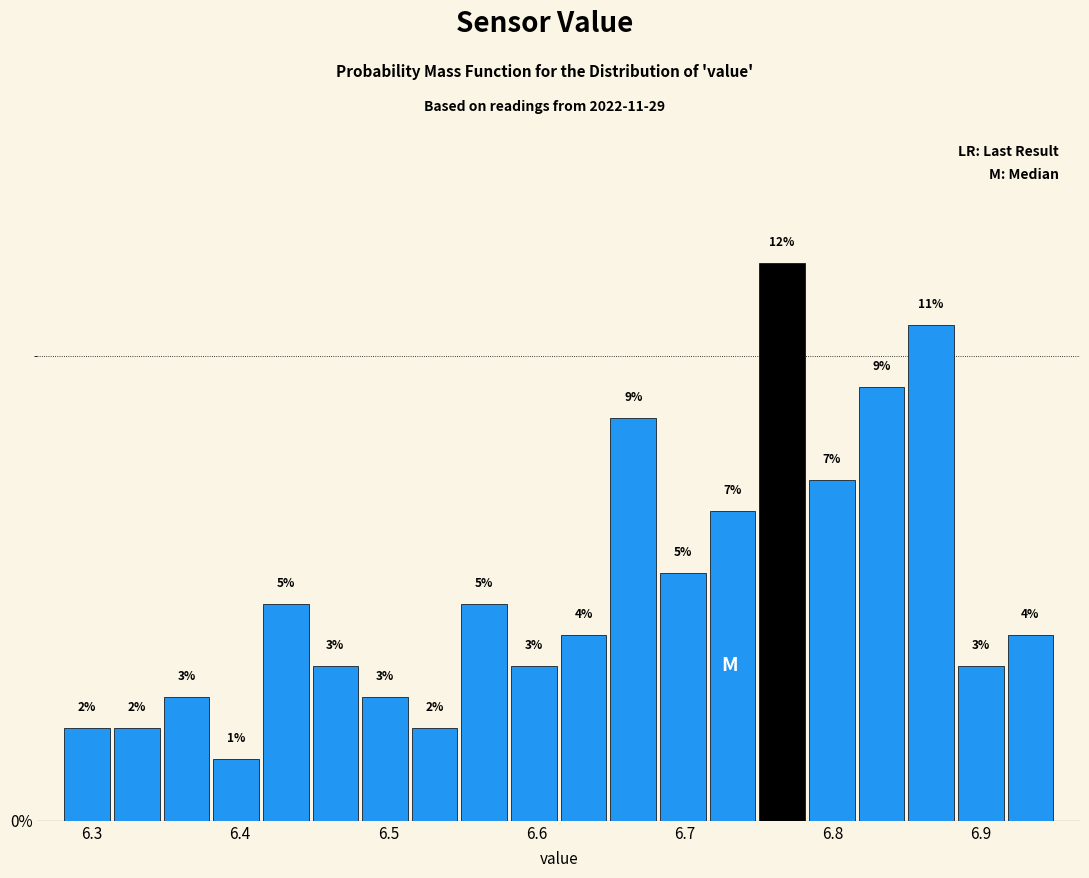

Read against the x-axis, roughly where is the centre of the tallest bar?

6.77